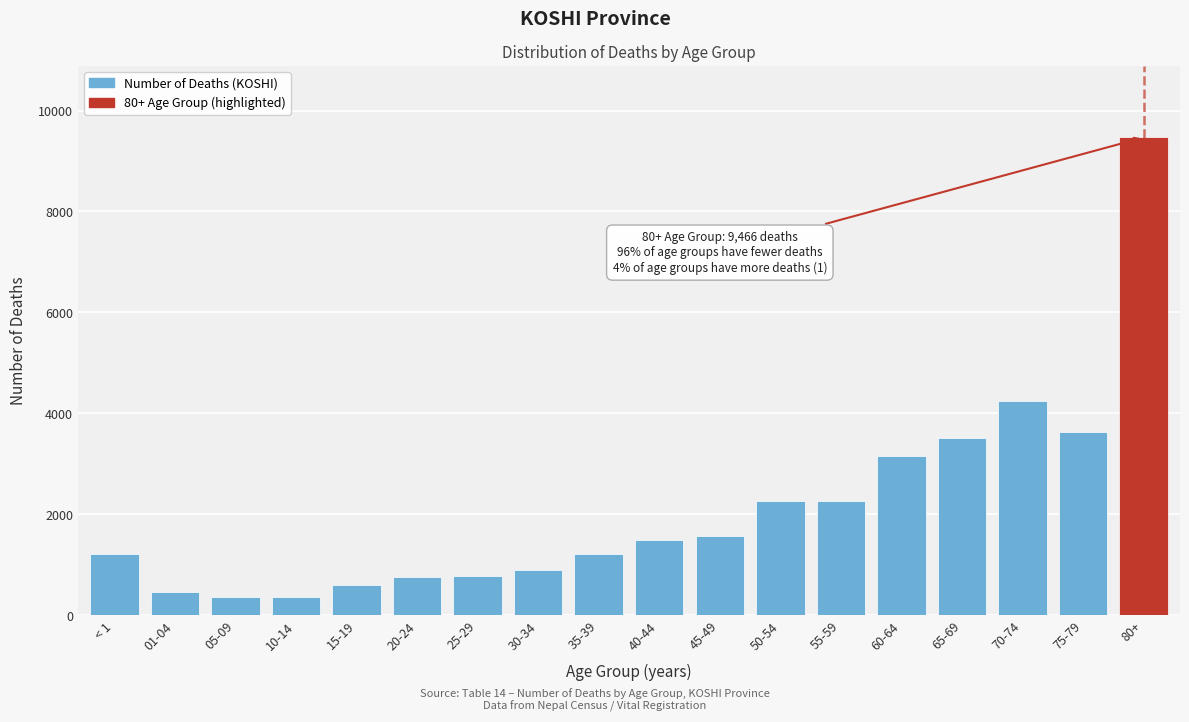

What is the change in value from 25-29 to 60-64?

+2382